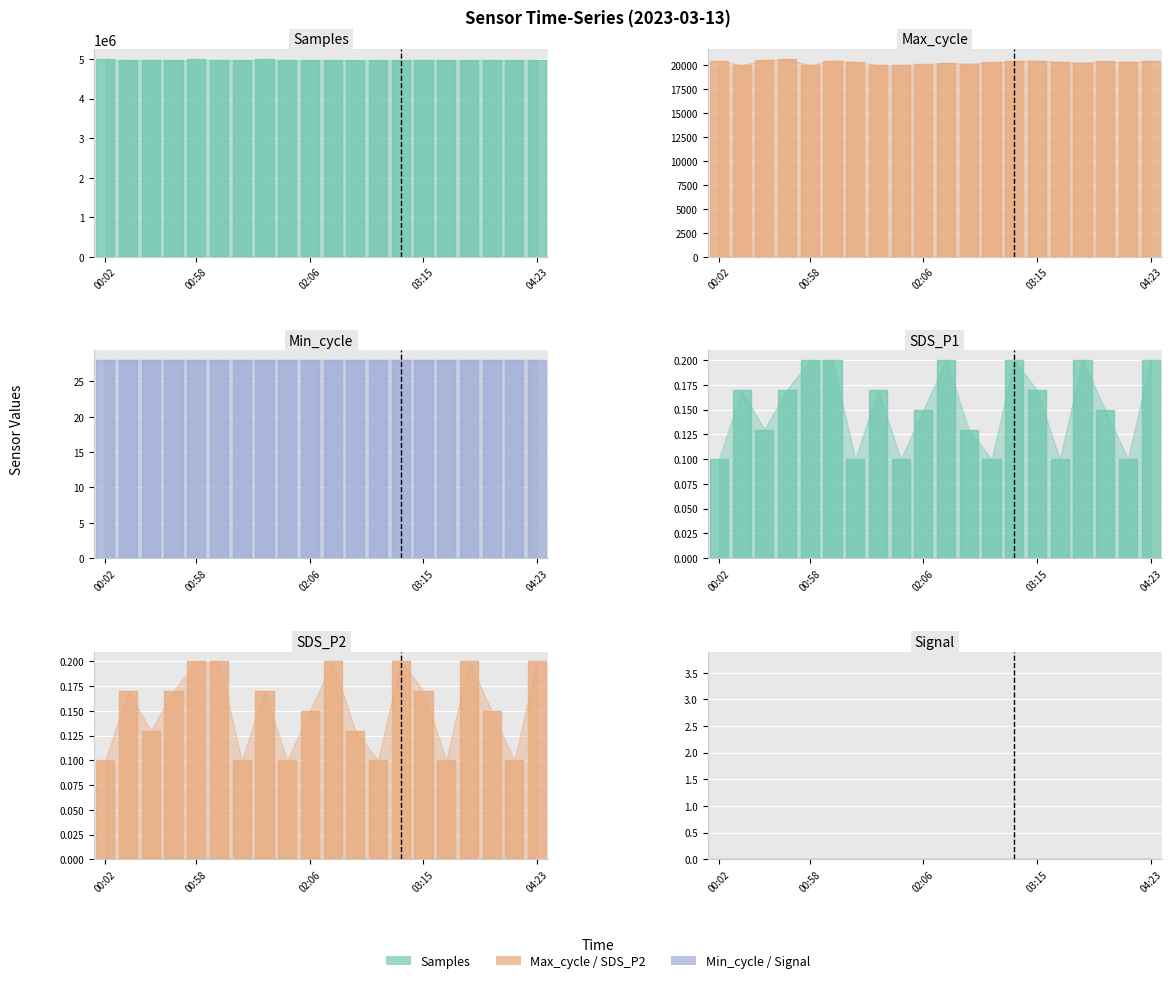

True or false: SDS_P2 and Samples cross at least once.

False